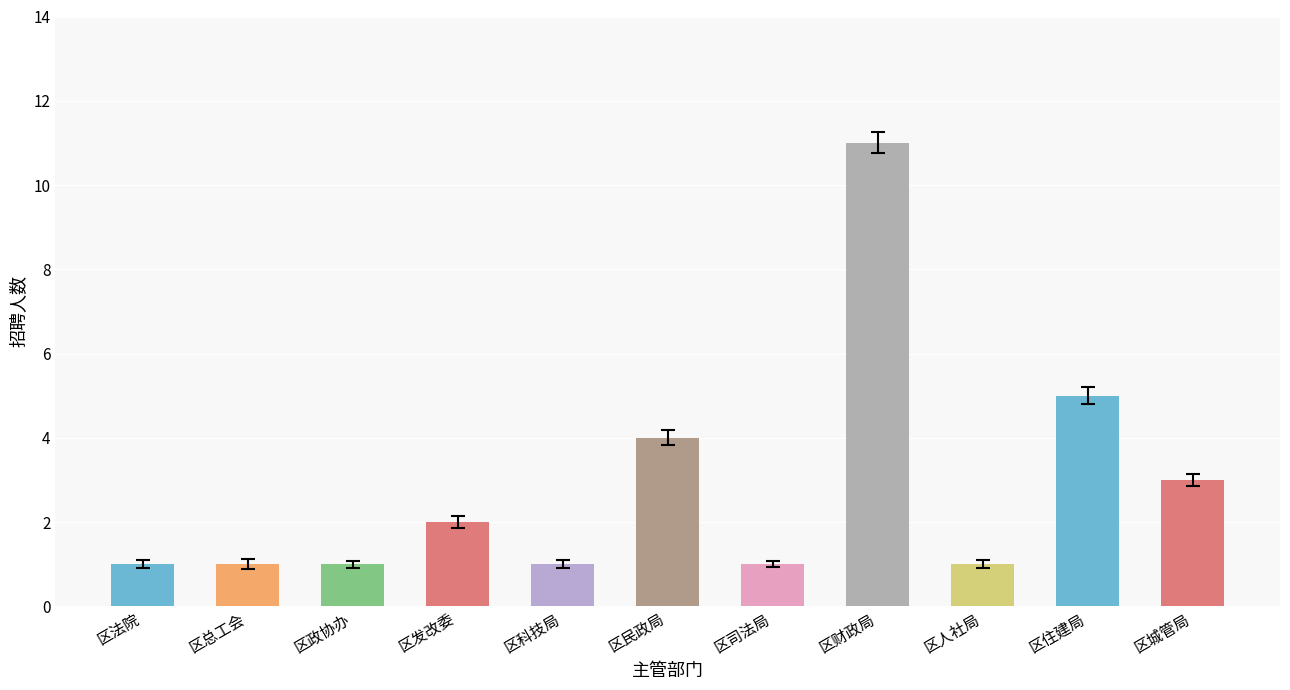

What position from the right is 区财政局?

4